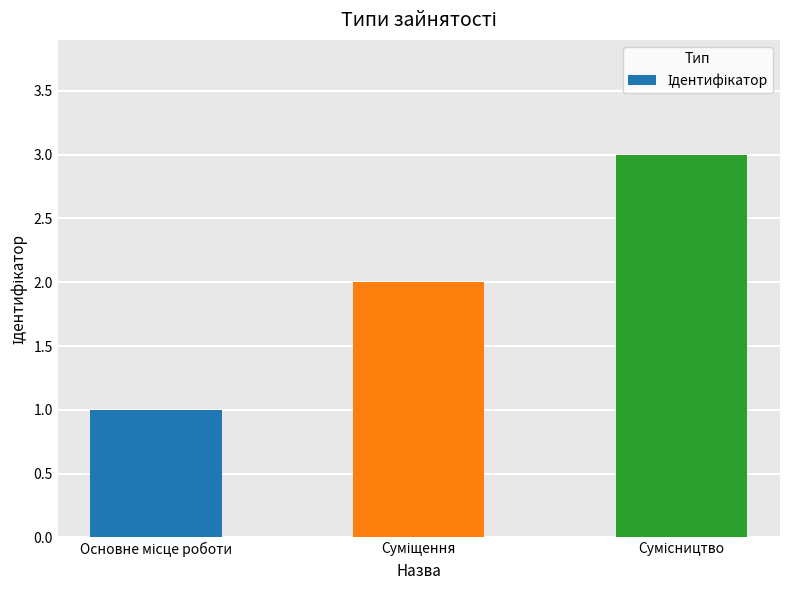

What is the maximum value shown in the chart?

3